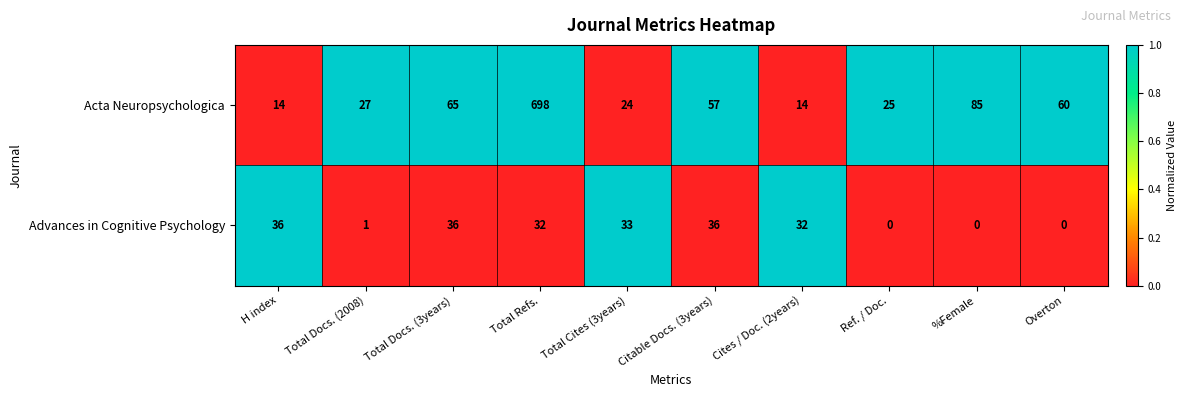

At which label does Acta Neuropsychologica reach its peak?

Total Refs.